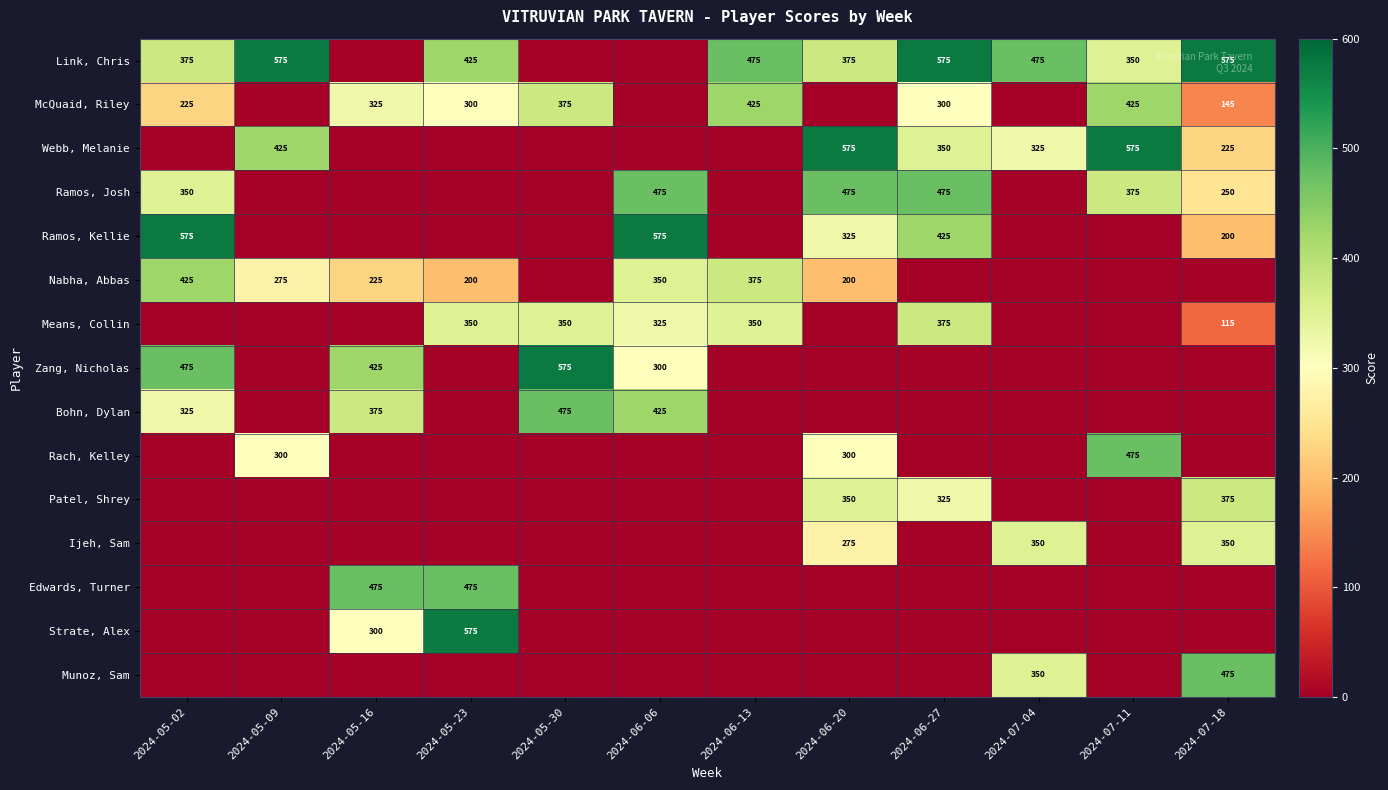

At which category does the chart reach its minimum across all series?

2024-05-16